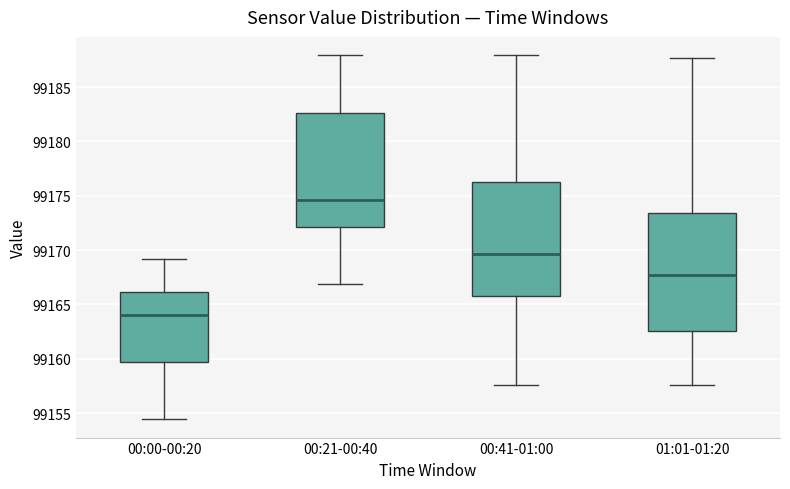

Which box has the lowest median line?

00:00-00:20